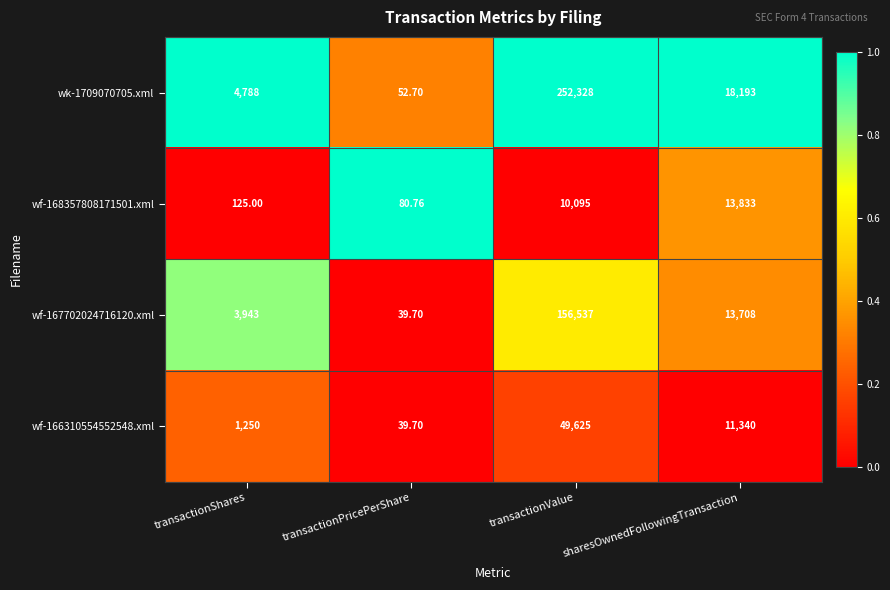

Which category has the highest value in the wf-168357808171501.xml series?

sharesOwnedFollowingTransaction